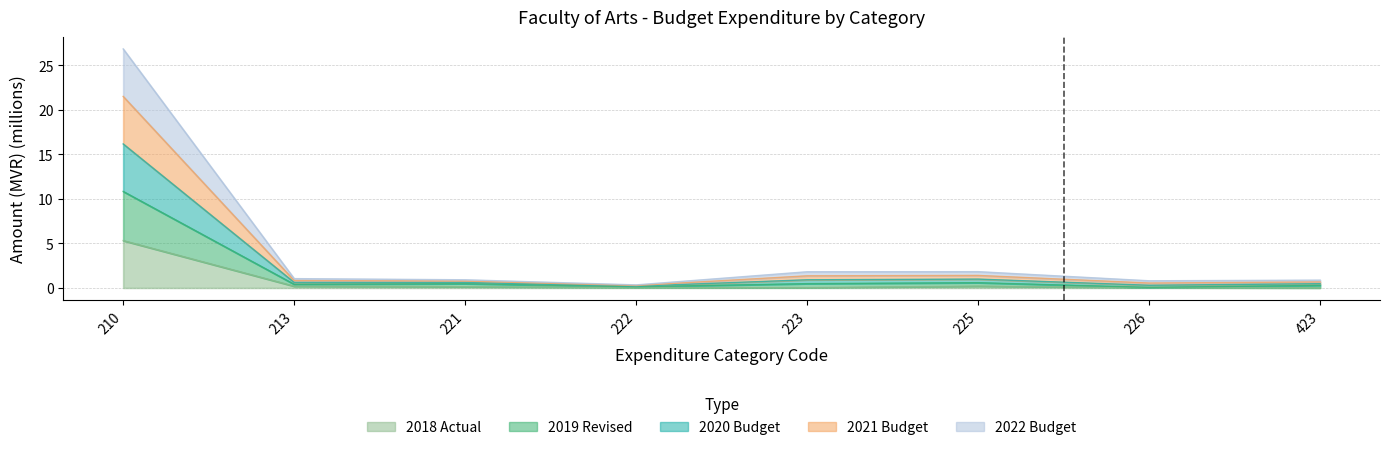

What is the value of the 2021 Budget point at the 2nd from the left?

0.8